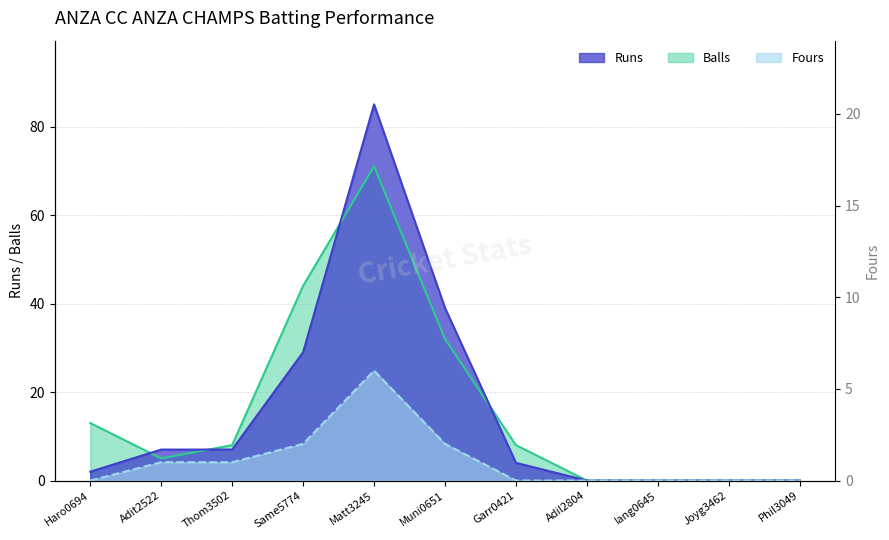

At how many categories does at least one series exceed 8?

4